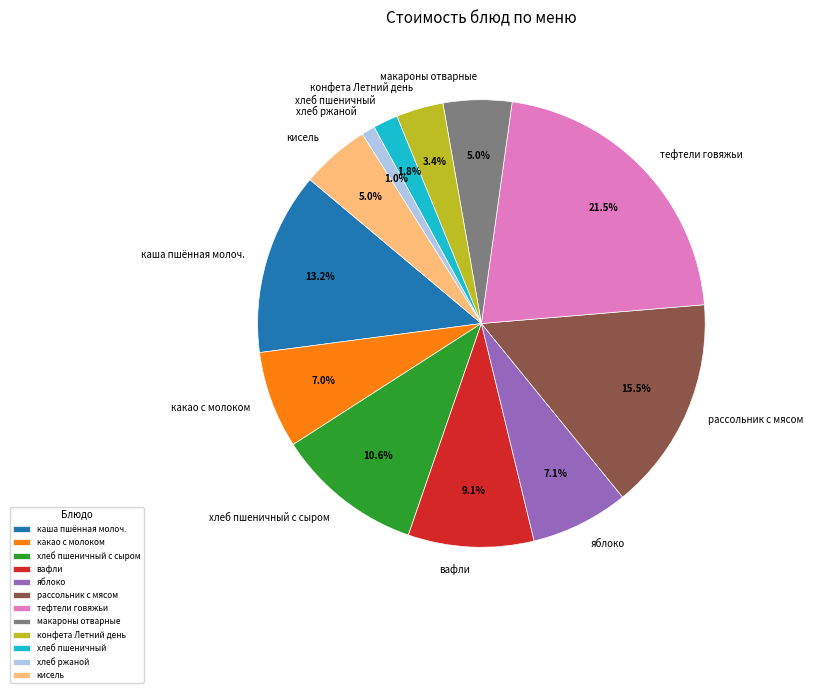

To the nearest percent, what is the average slice percentage?

8%